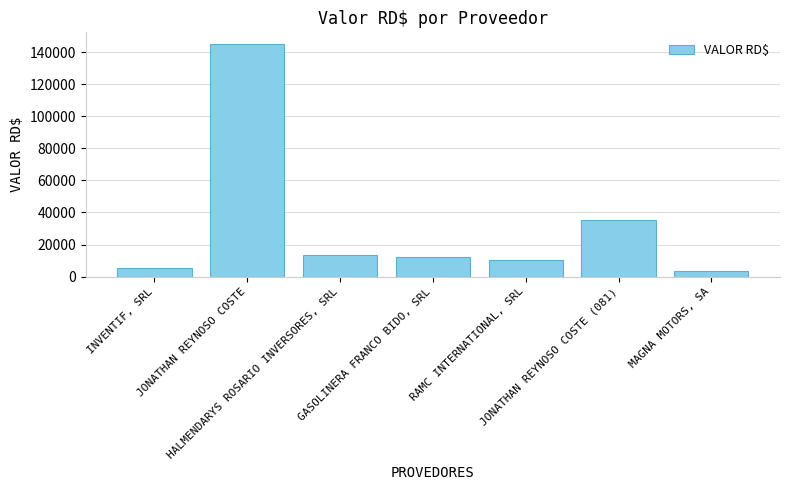

What is the maximum value shown in the chart?

145140.0